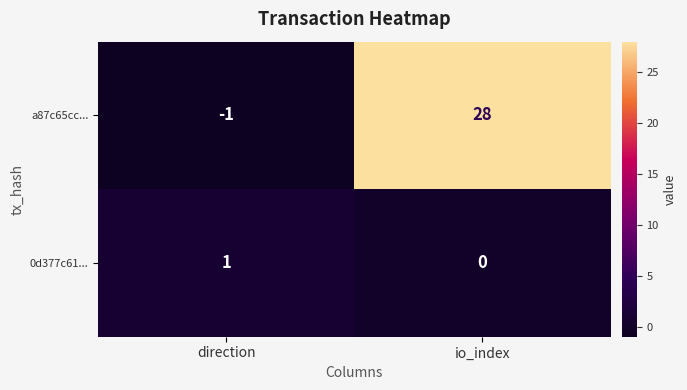

What is the average value of the a87c65cc... series?

14